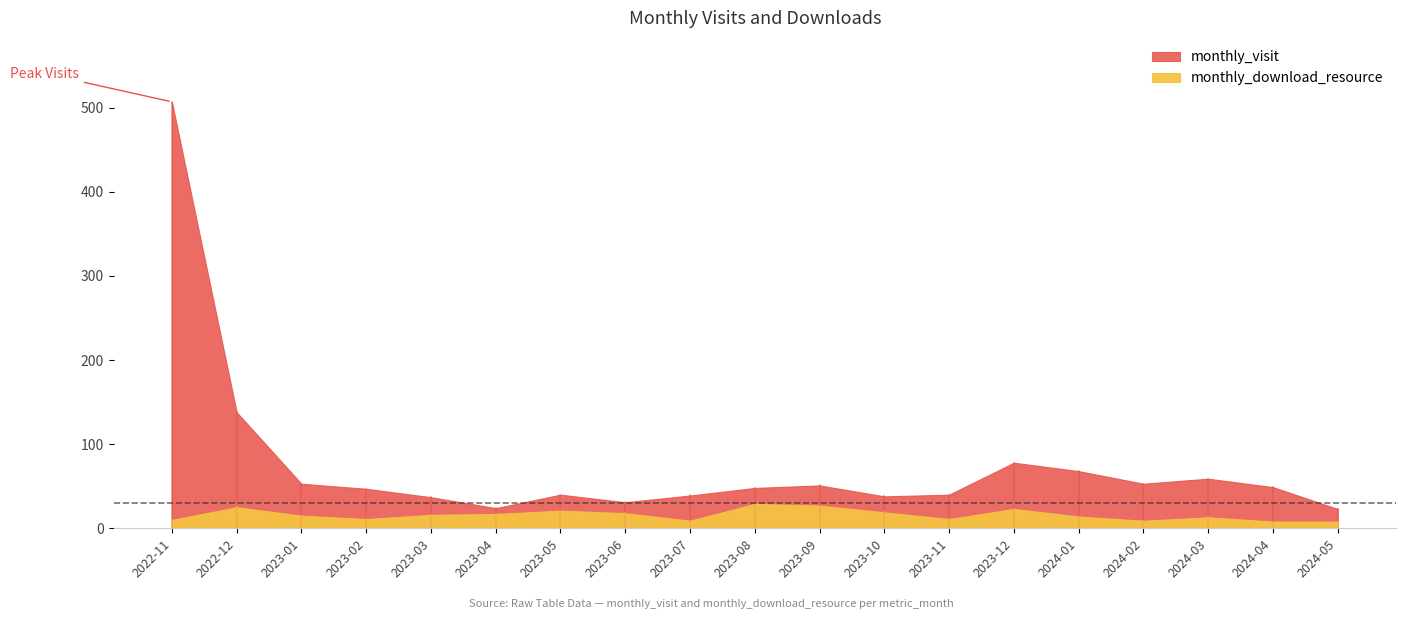

What are all the series names shown in the legend?

monthly_visit, monthly_download_resource